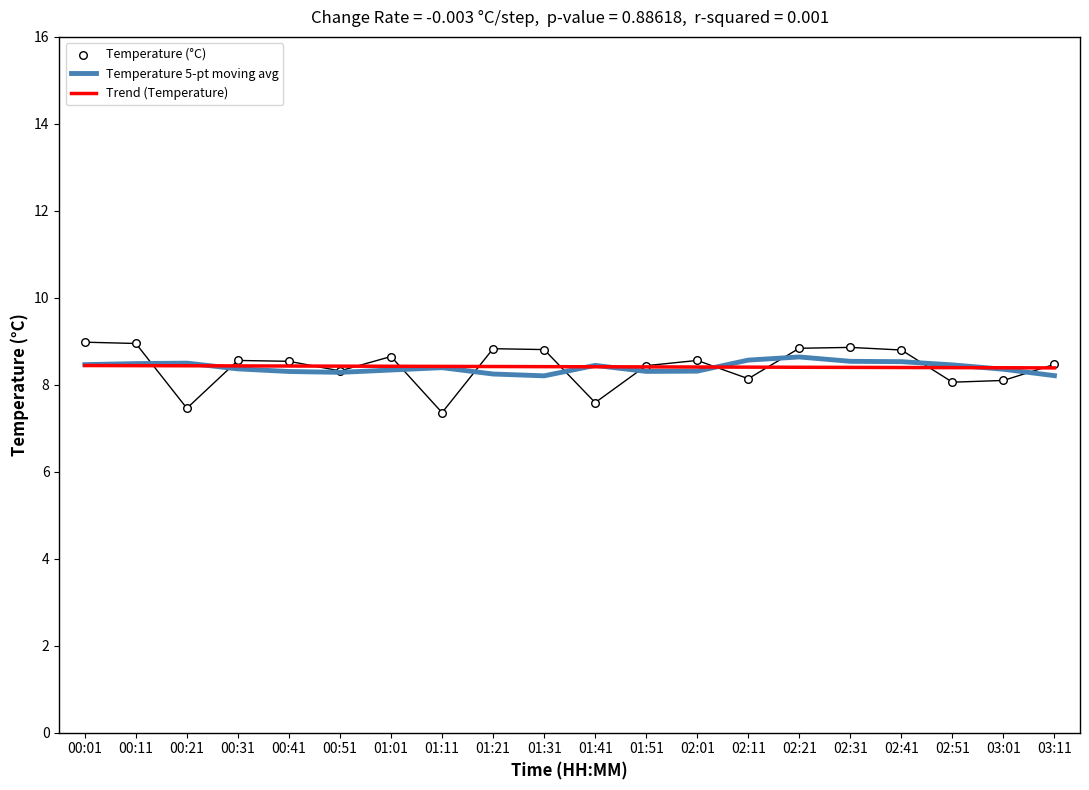

Which series has the largest total across all categories?

Trend (Temperature)